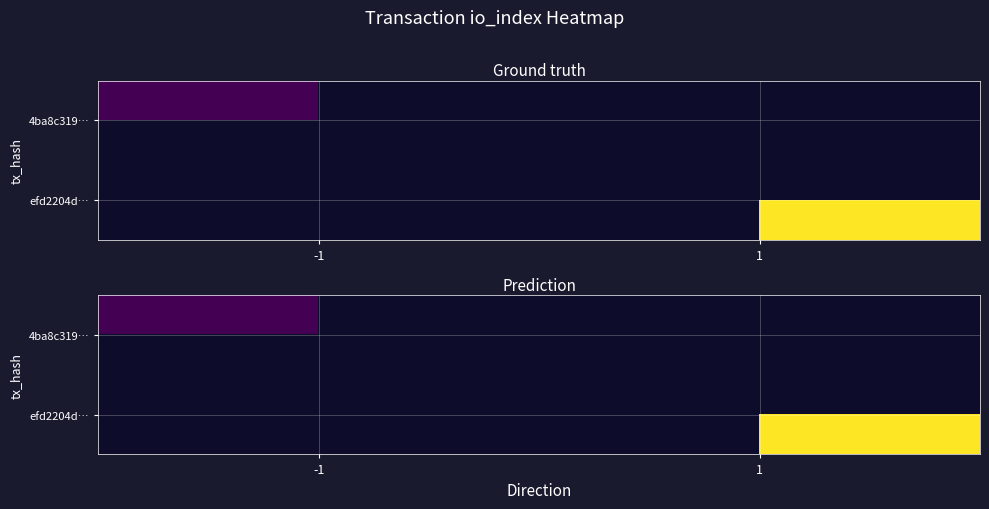

Rank the series by their maximum value, from lowest to highest.

4ba8c319…, efd2204d…